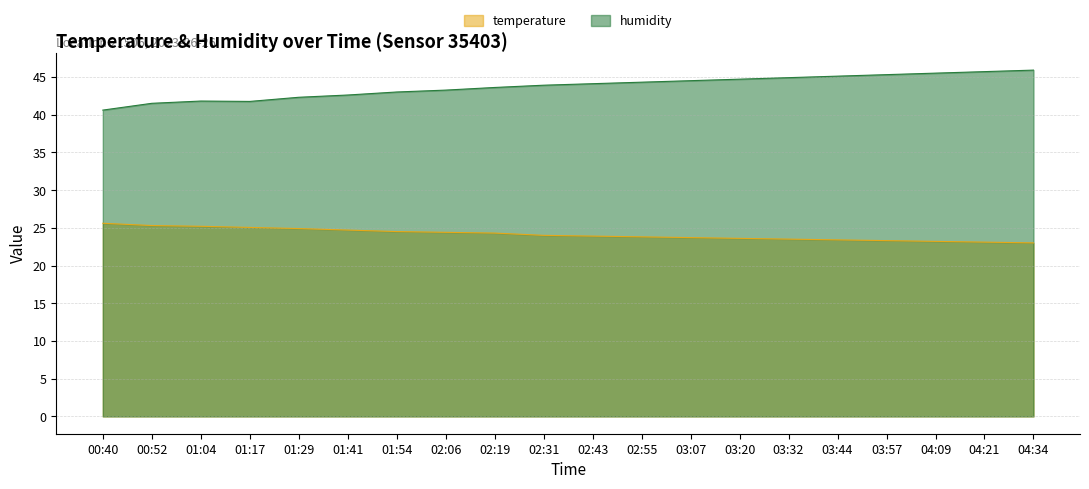

Where is the first local minimum for humidity?

01:17